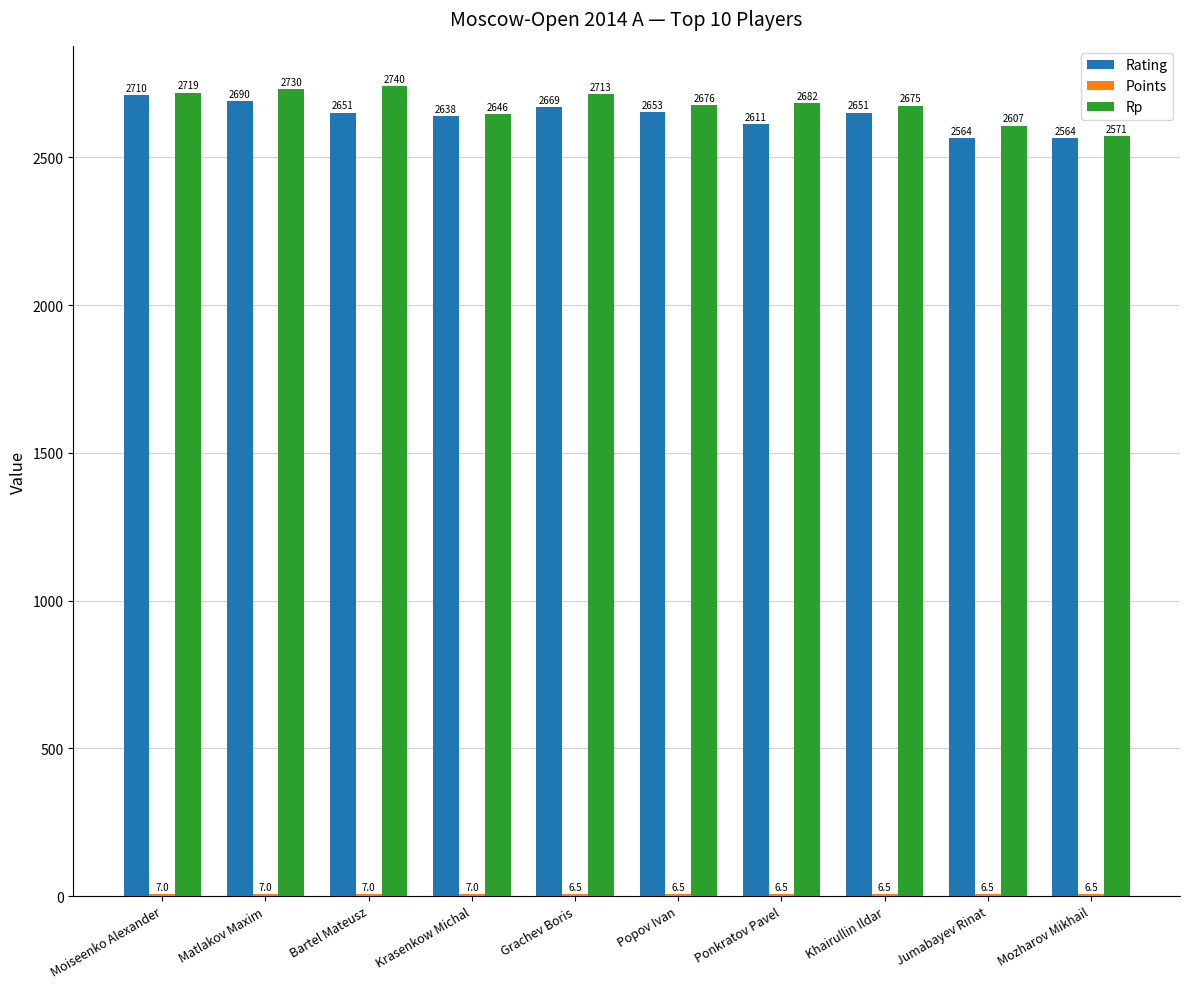

At which category is the sum across all series the highest?

Moiseenko Alexander